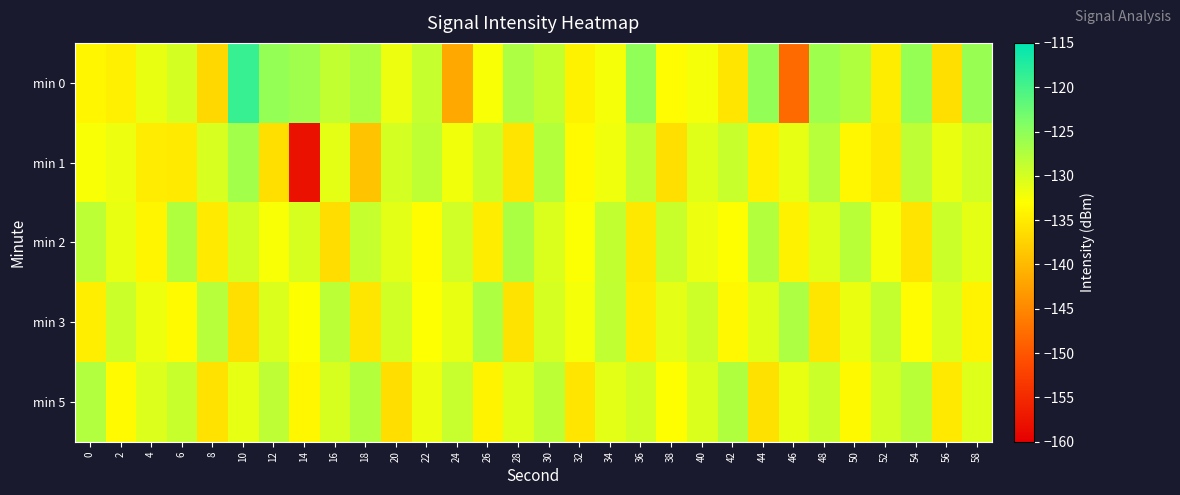

Which label corresponds to the largest value in the chart?

10